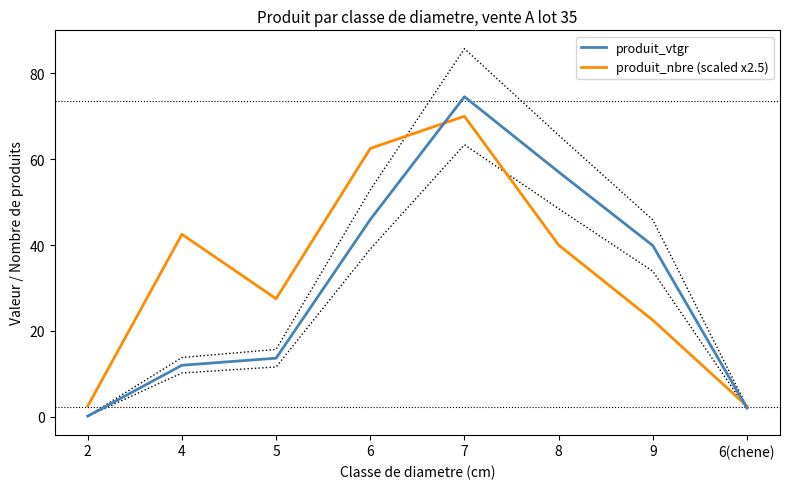

What are all the series names shown in the legend?

produit_vtgr, produit_nbre (scaled x2.5)